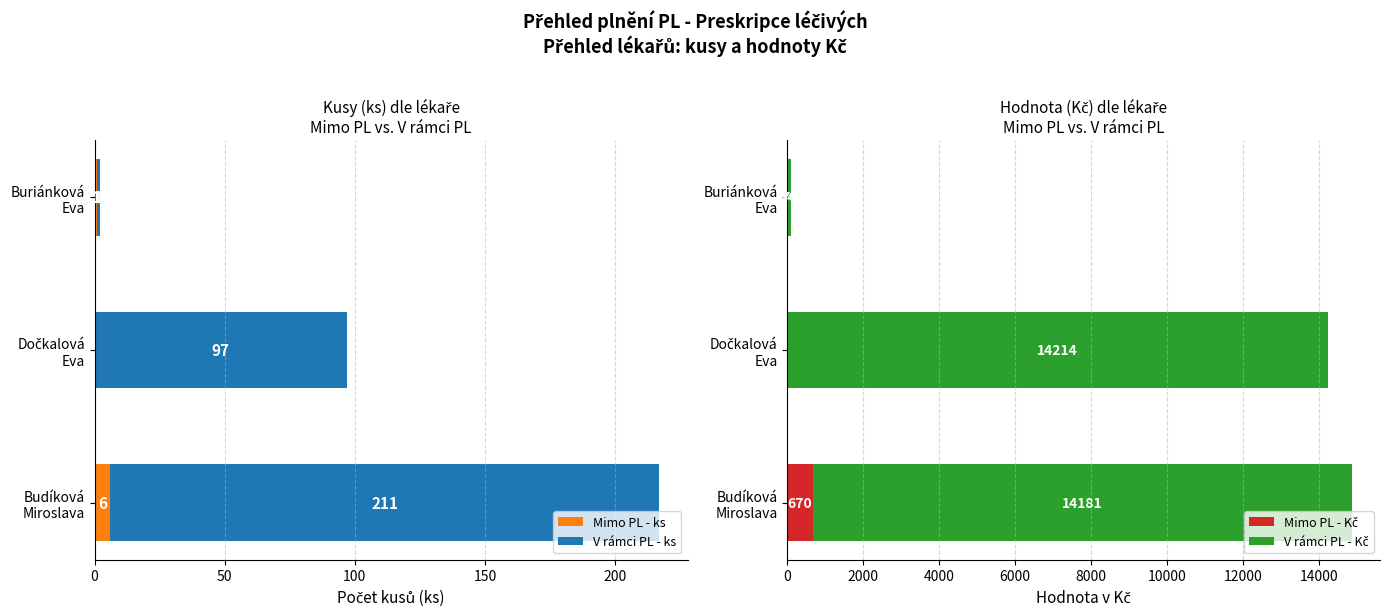

How many values in the Mimo PL - Kč series exceed 34?

1